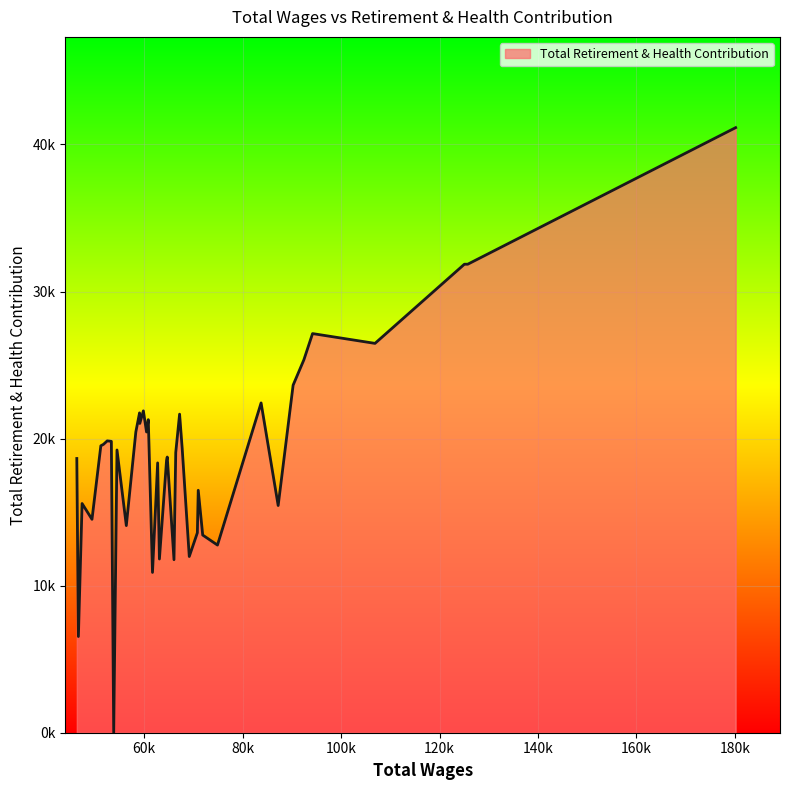

Is this an area chart (filled region under the line)?

Yes